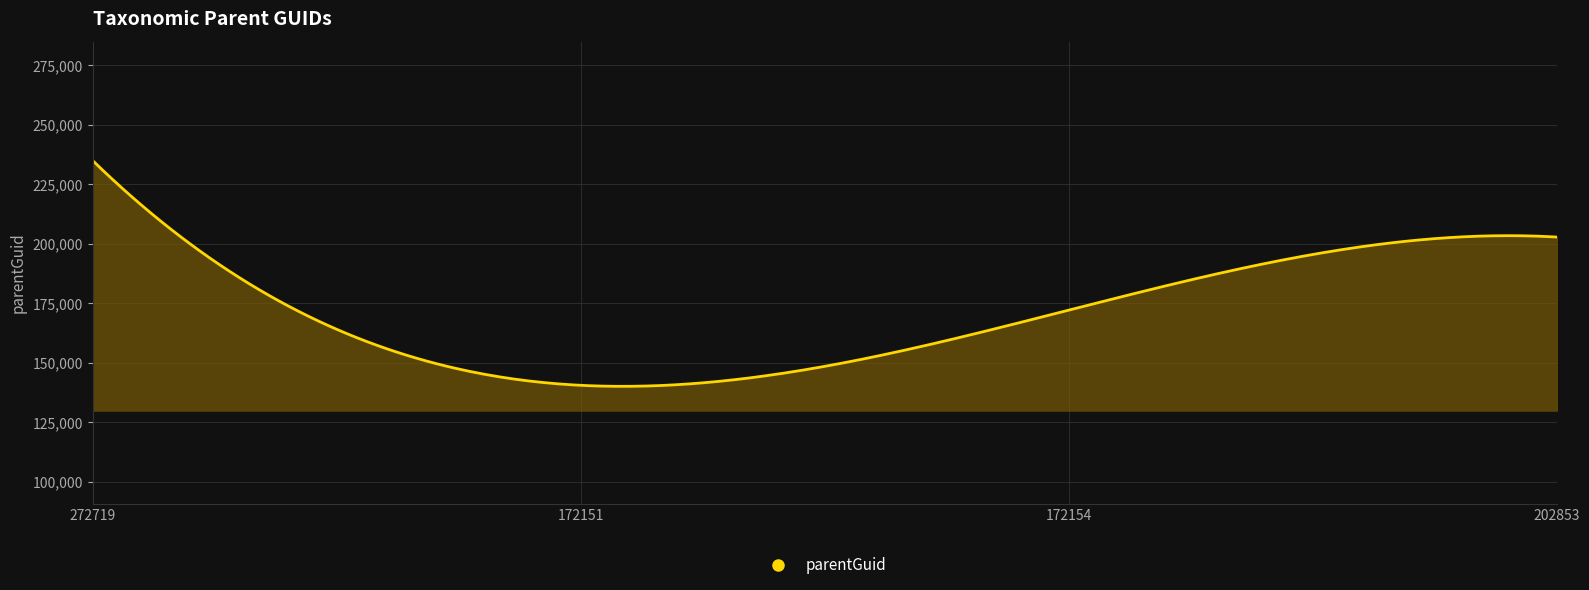

What is the greatest value displayed?

235009.0